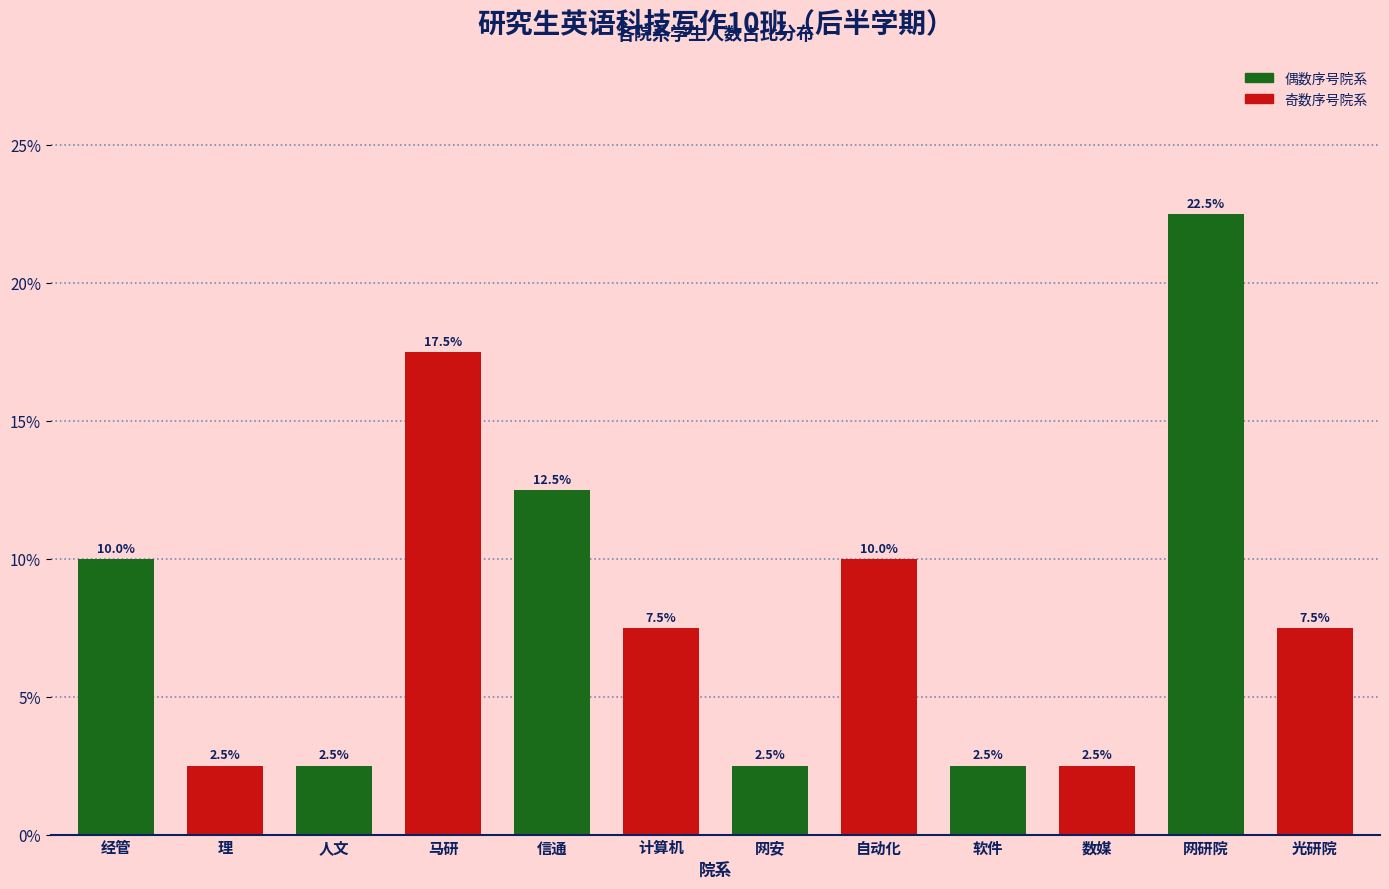

Reading right to left, transcribe all the data shown in this chart.

7.5	22.5	2.5	2.5	10.0	2.5	7.5	12.5	17.5	2.5	2.5	10.0